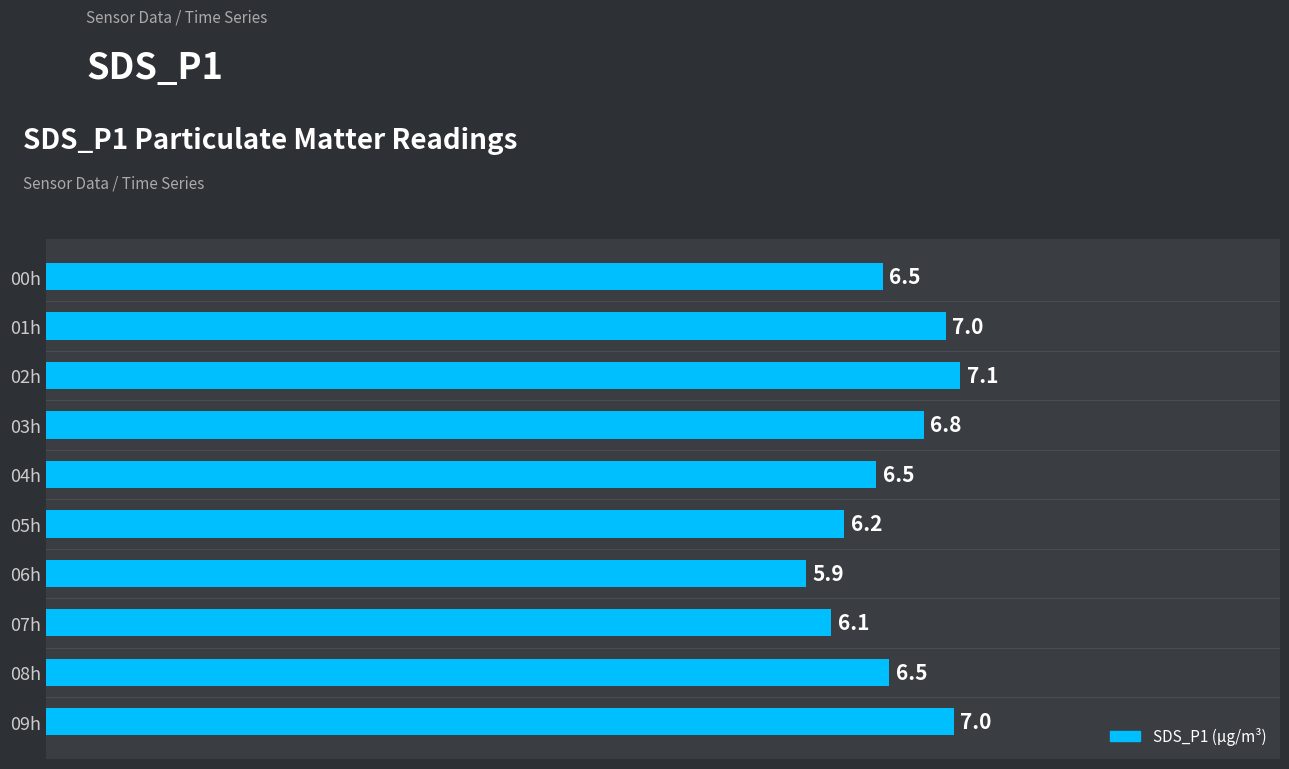

What is the maximum value shown in the chart?

7.1